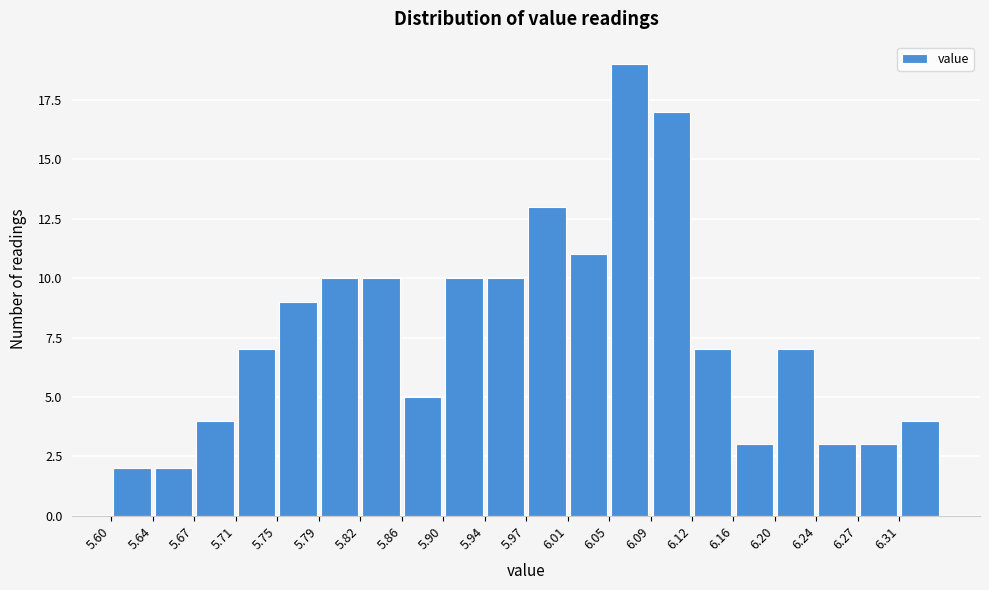

Reading left to right, list every bar in this chart as the range it spans on the x-axis followed by its height. Neither the bar edges nor the heights are printed on the chart, so give them approximately, as read against the axes.

5.600 to 5.640: 2
5.640 to 5.675: 2
5.675 to 5.715: 4
5.715 to 5.750: 7
5.750 to 5.790: 9
5.790 to 5.825: 10
5.825 to 5.865: 10
5.865 to 5.900: 5
5.900 to 5.940: 10
5.940 to 5.975: 10
5.975 to 6.015: 13
6.015 to 6.050: 11
6.050 to 6.090: 19
6.090 to 6.125: 17
6.125 to 6.165: 7
6.165 to 6.200: 3
6.200 to 6.240: 7
6.240 to 6.275: 3
6.275 to 6.315: 3
6.315 to 6.350: 4